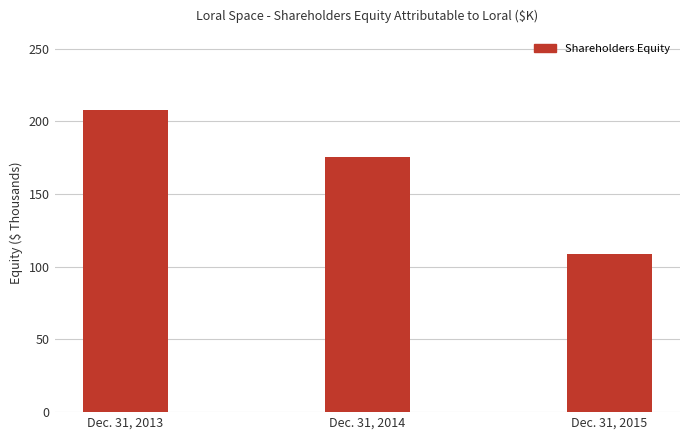

Where is the data nearest to the value 158200?

Dec. 31, 2014